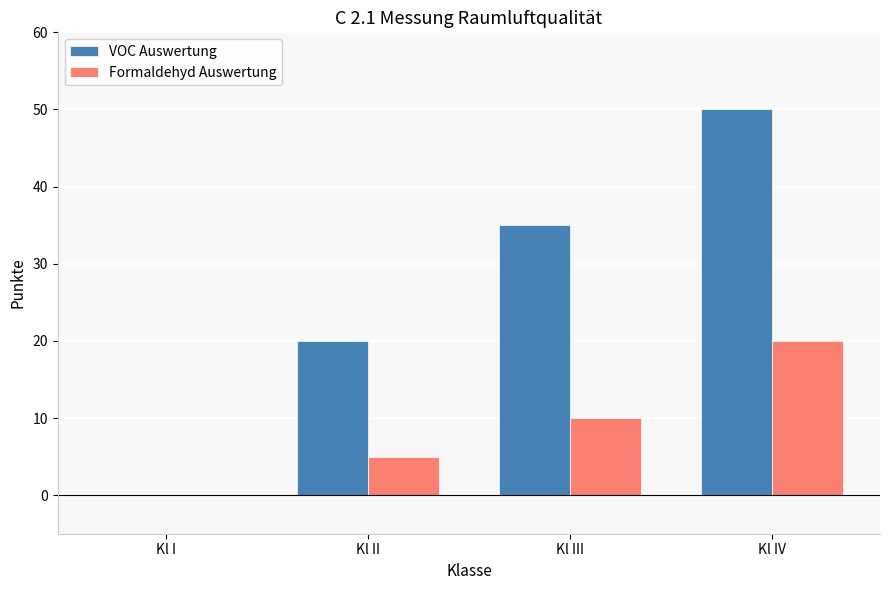

What is the maximum value for Formaldehyd Auswertung?

20